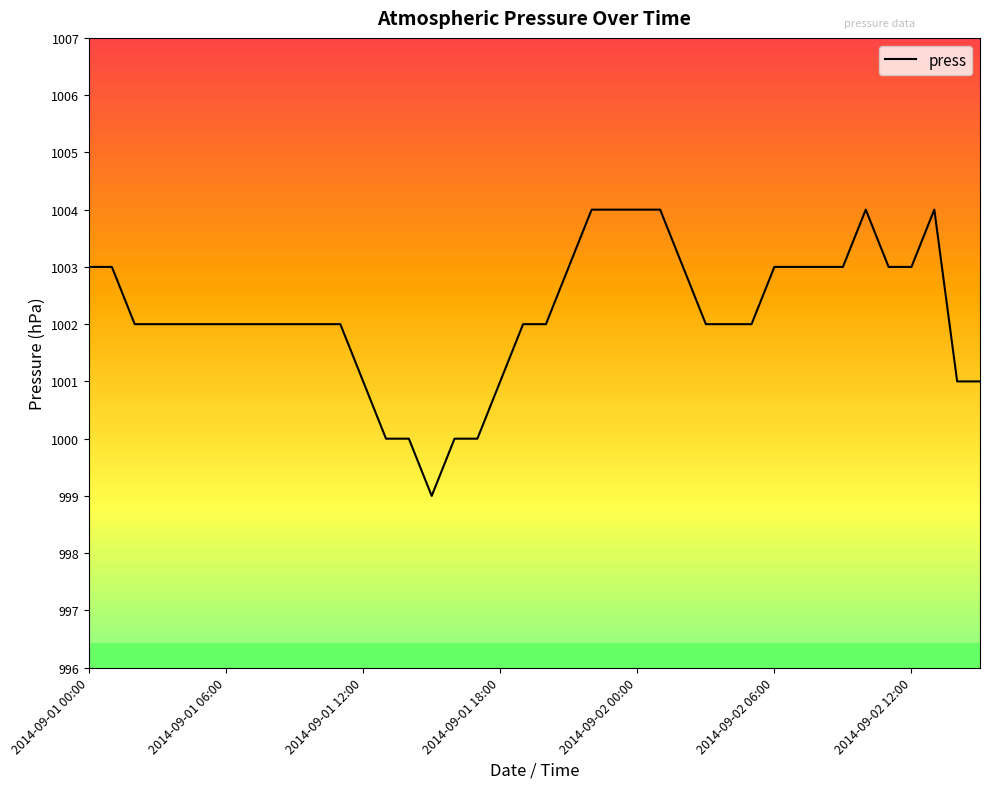

What is the minimum value shown in the chart?

999